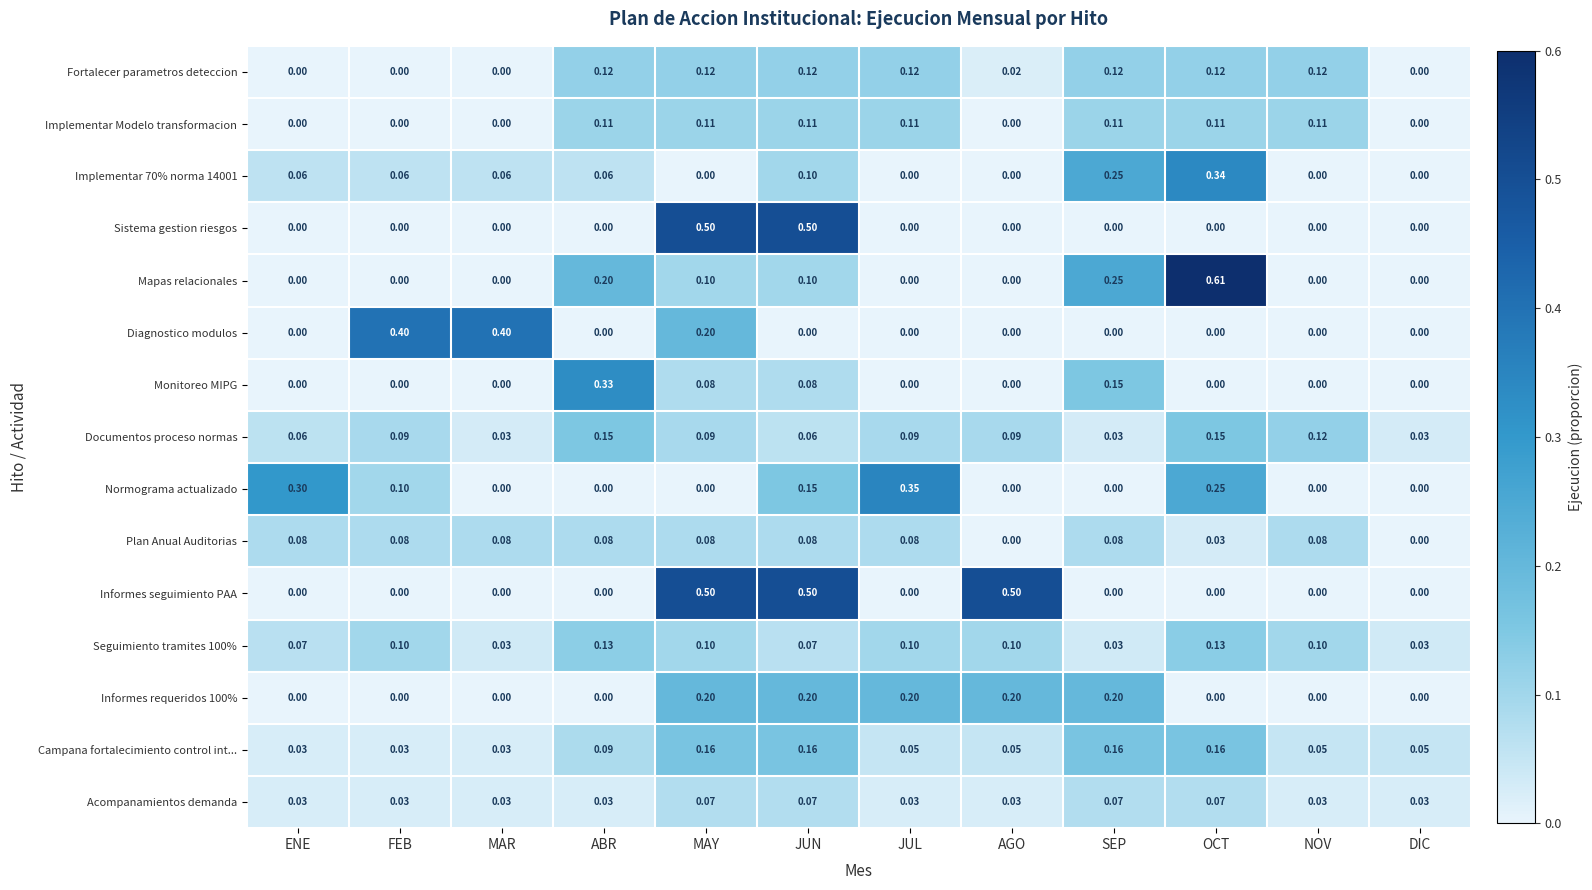

At which category is the sum across all series the highest?

MAY